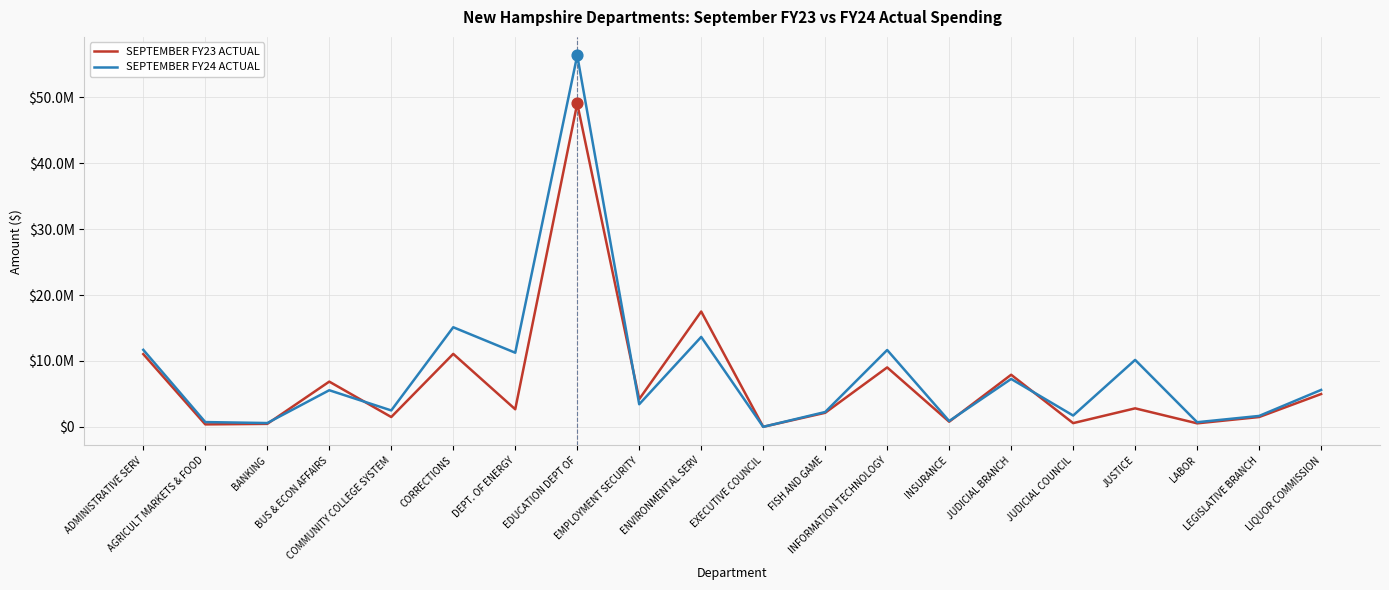

What is the total value across all series at JUDICIAL BRANCH?

15191424